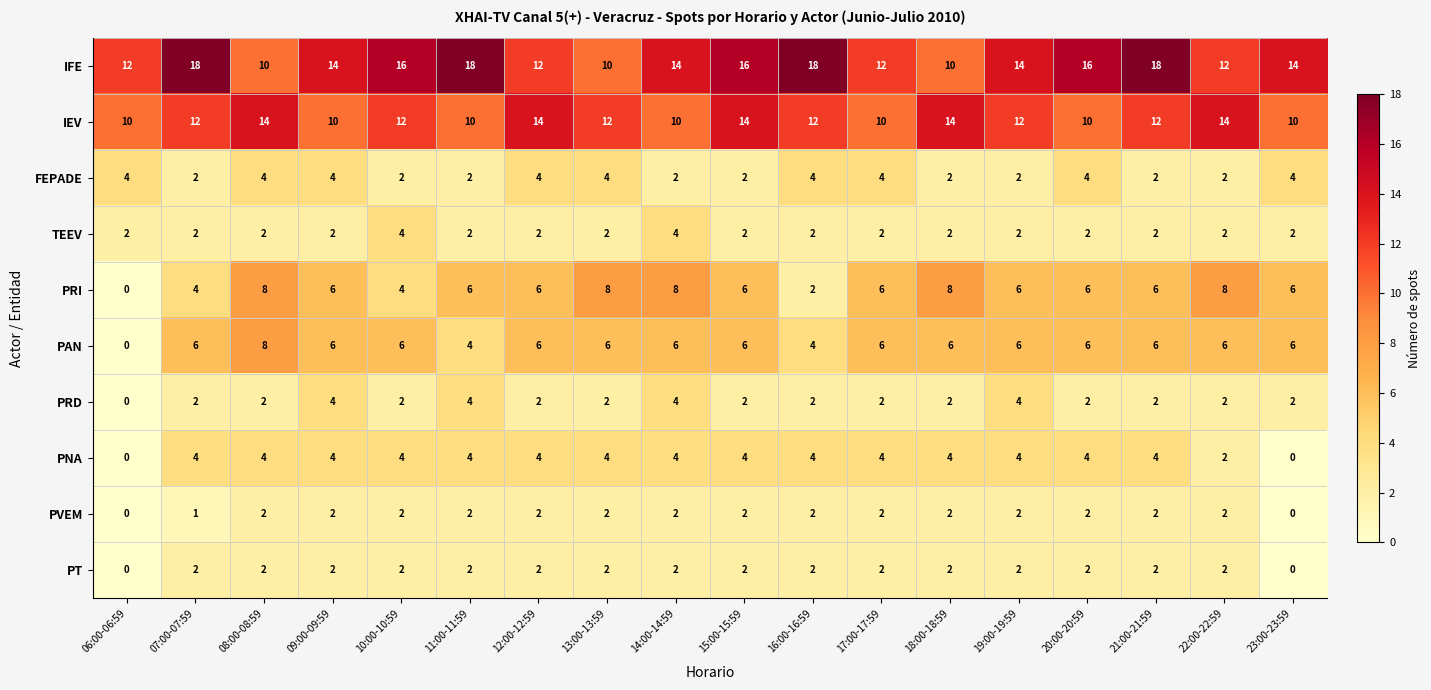

Is it true that PVEM equals 2 at 19:00-19:59?

True